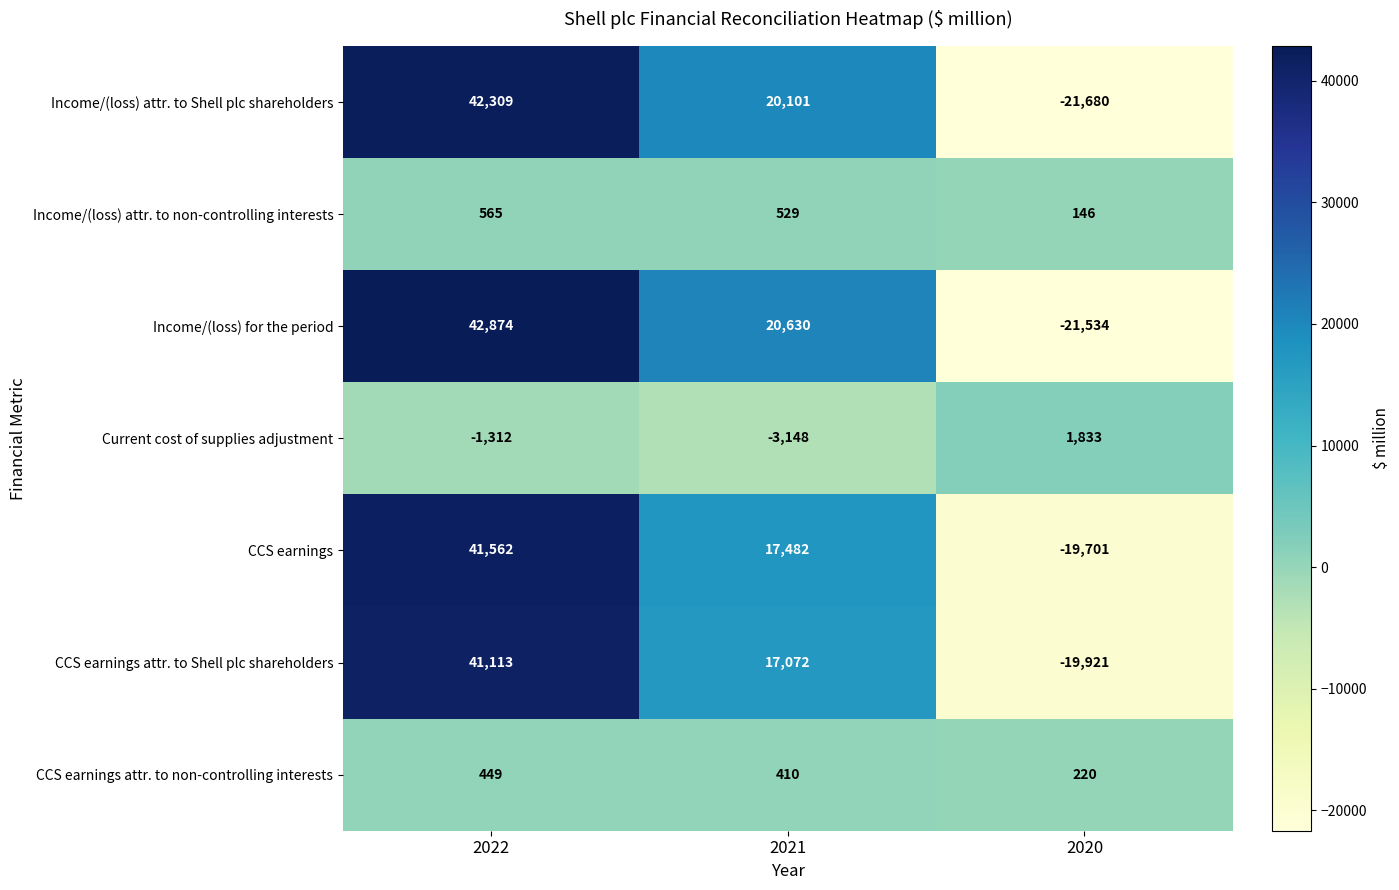

Which series has the largest total across all categories?

Income/(loss) for the period